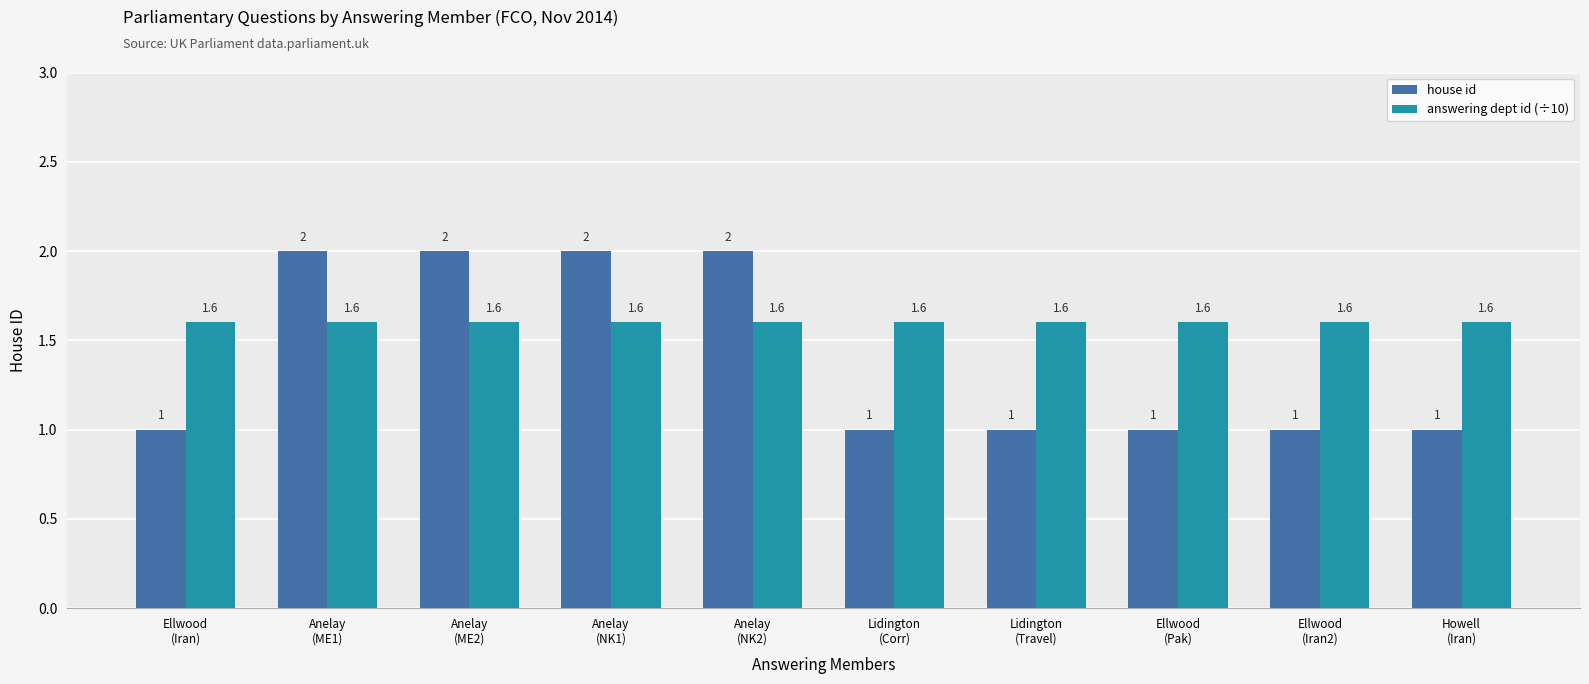

What is the difference between the highest and lowest values at Howell
(Iran)?

0.6